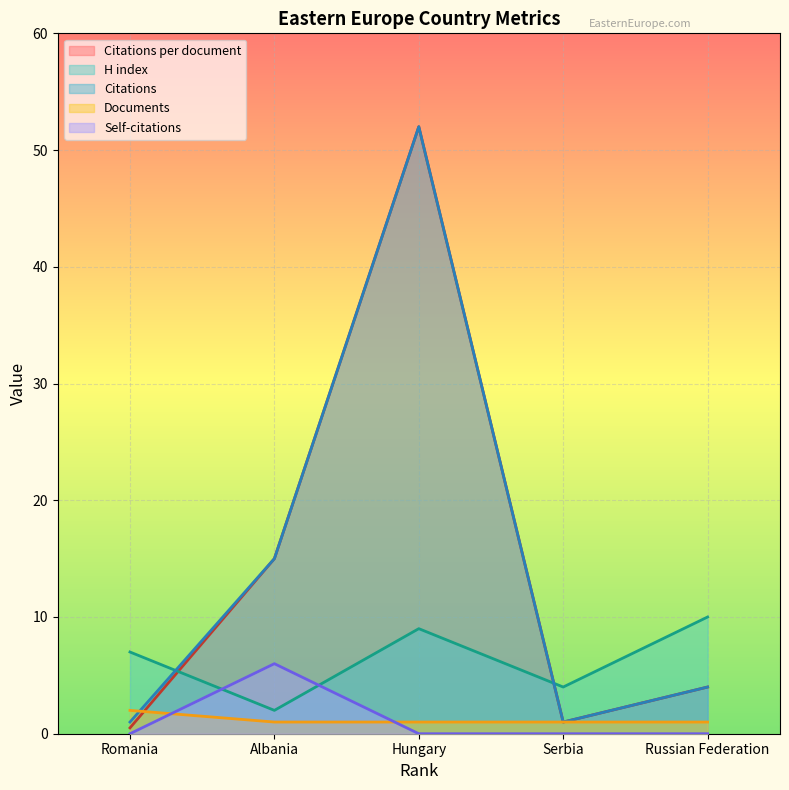

What are all the series names shown in the legend?

Citations per document, H index, Citations, Documents, Self-citations